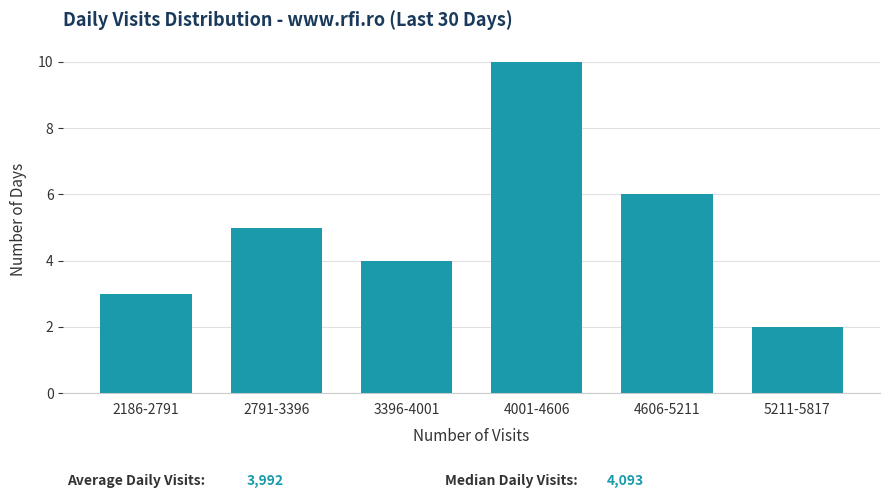

Reading left to right, list all the values displayed in this chart.

2186-2791=3	2791-3396=5	3396-4001=4	4001-4606=10	4606-5211=6	5211-5817=2